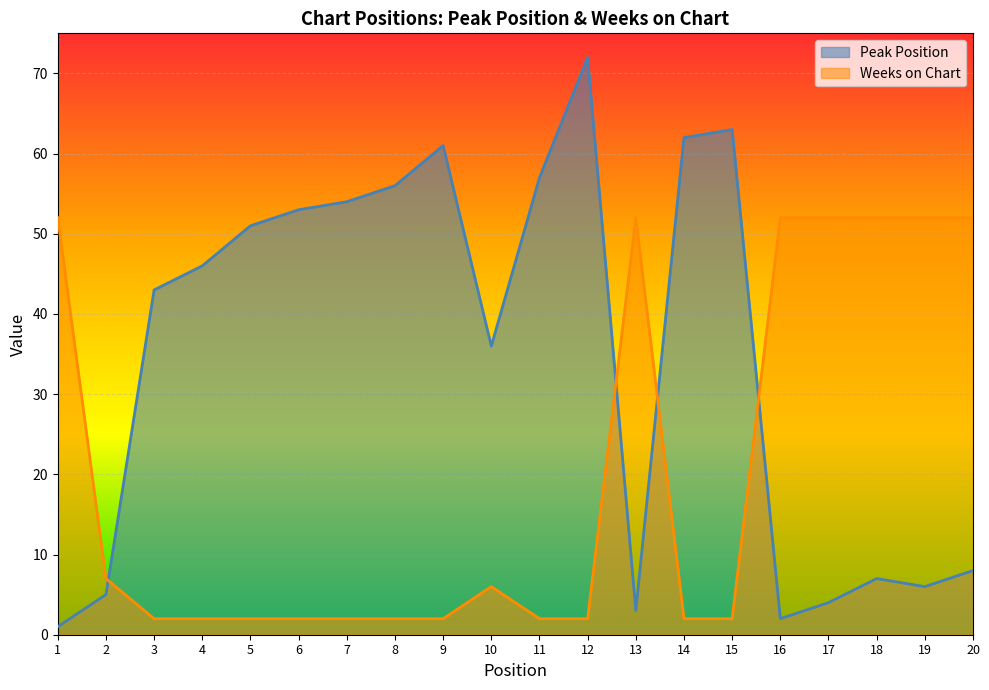

What is the smallest value displayed?

1